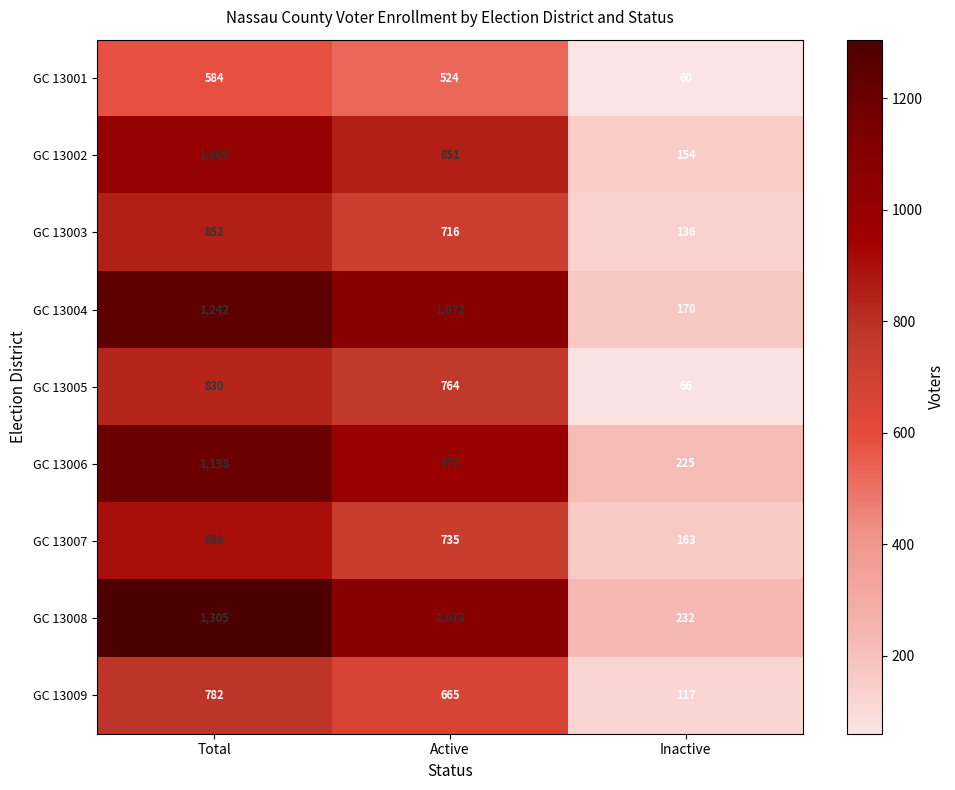

How many data points does each series have?

3